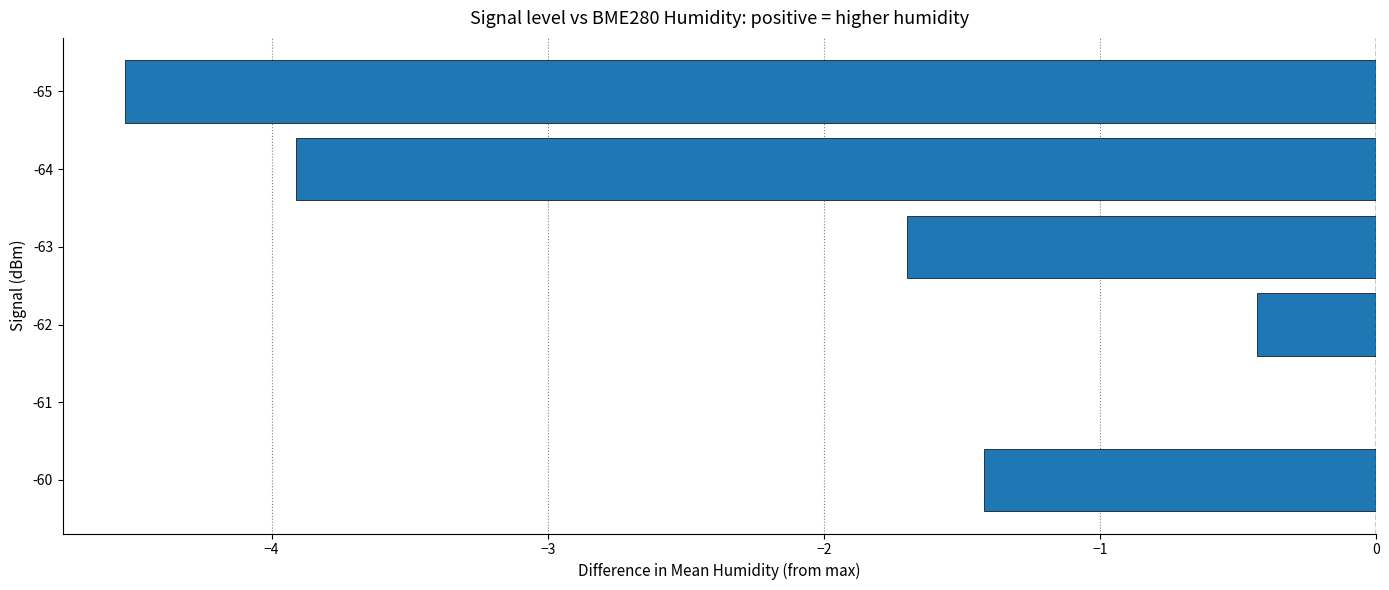

Which category has the highest value across all series?

-61